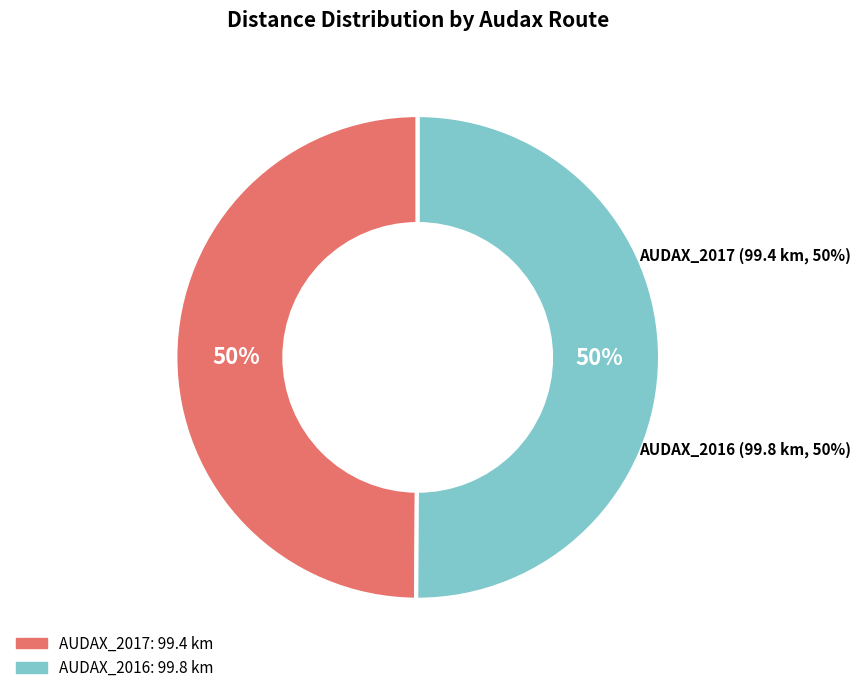

What is the total percentage of AUDAX_2017 and AUDAX_2016?

100.0%